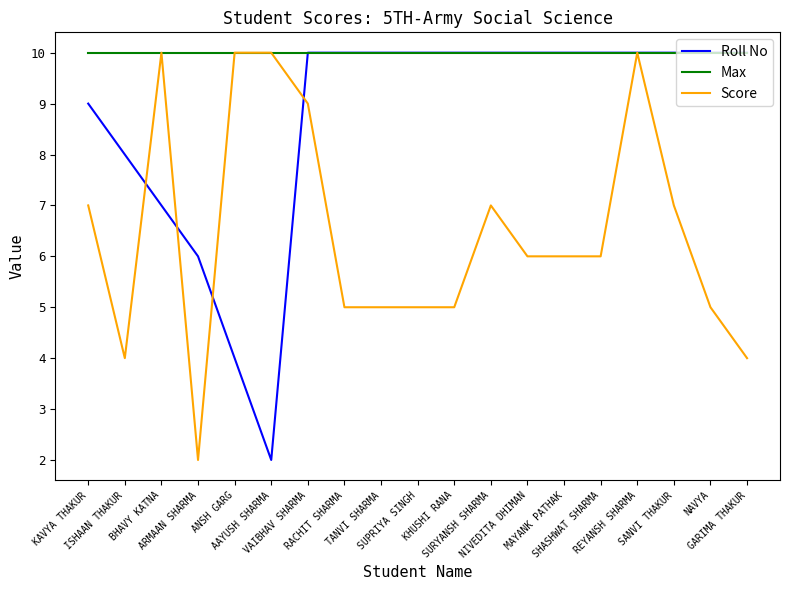

Is it true that Roll No equals 14 at KAVYA THAKUR?

False